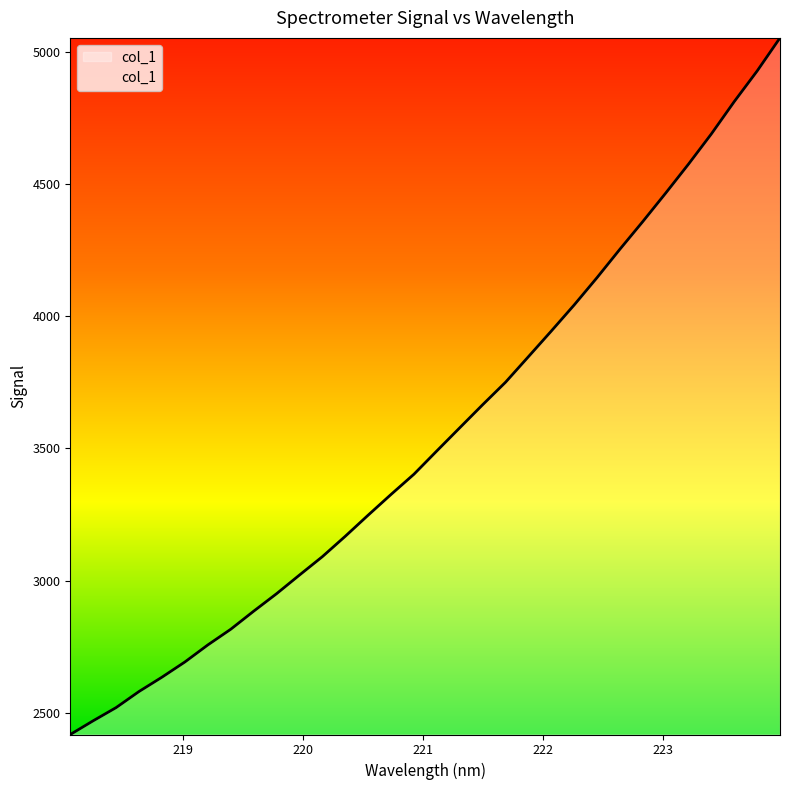

What is the greatest value displayed?

5052.8